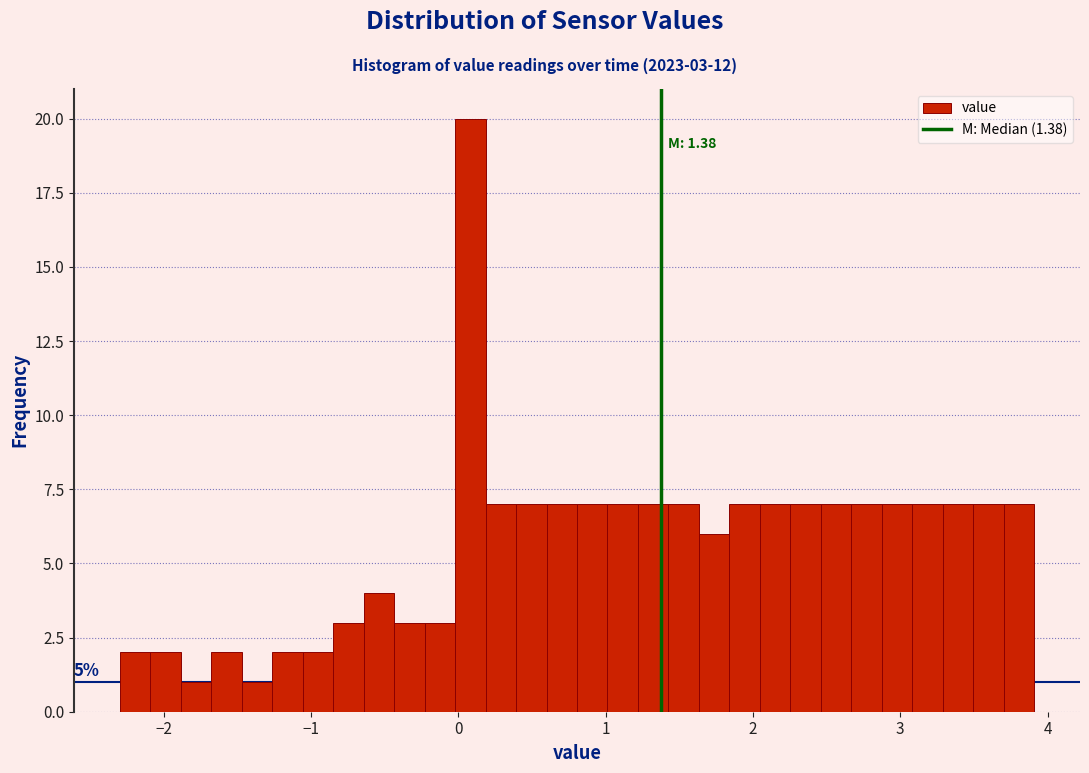

Around what value on the x-axis is the tallest bar? Give the approximate position of its centre, as read against the axis.

0.1